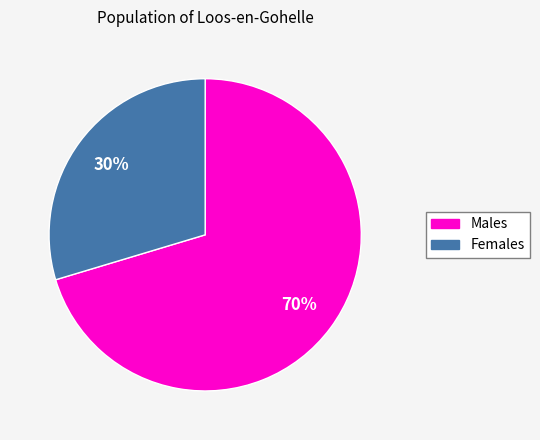

To the nearest percent, what is the average slice percentage?

50%